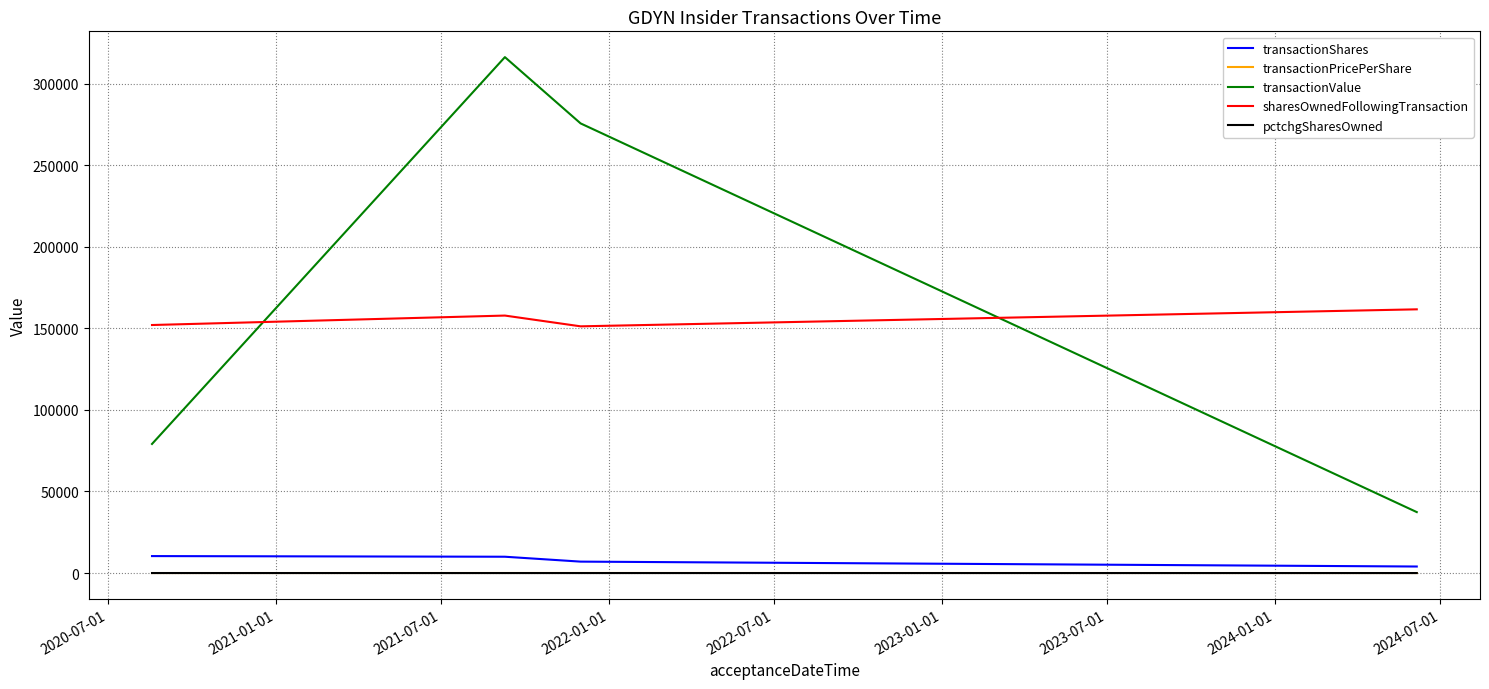

True or false: transactionShares and transactionValue intersect in this chart.

False